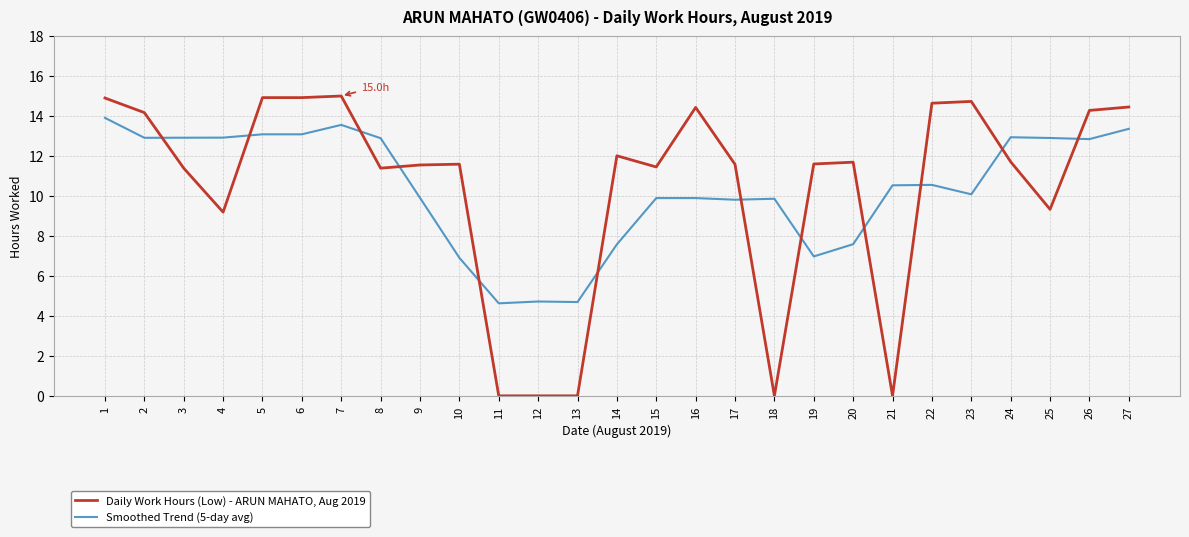

True or false: Daily Work Hours (Low) - ARUN MAHATO, Aug 2019 has more than 0 points higher than both neighbors.

True